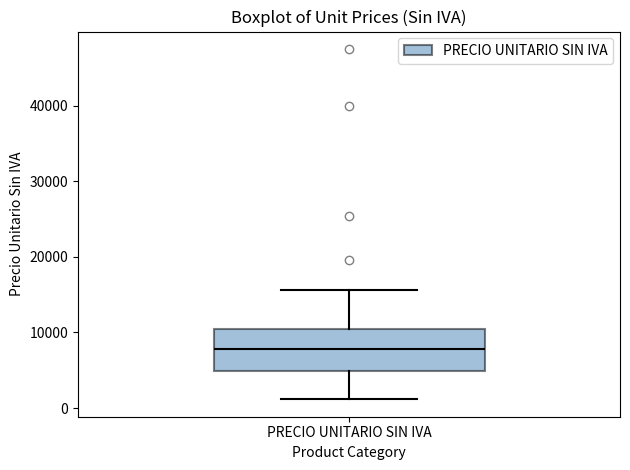

Transcribe this box plot: give where the median line is, the range the box spans, and where the two whiskers end, as read against the y-axis. The values are not printed on the chart, so give them approximately, as read against the axis.

median 8000, box 5000 to 10000, whiskers 1000 to 16000